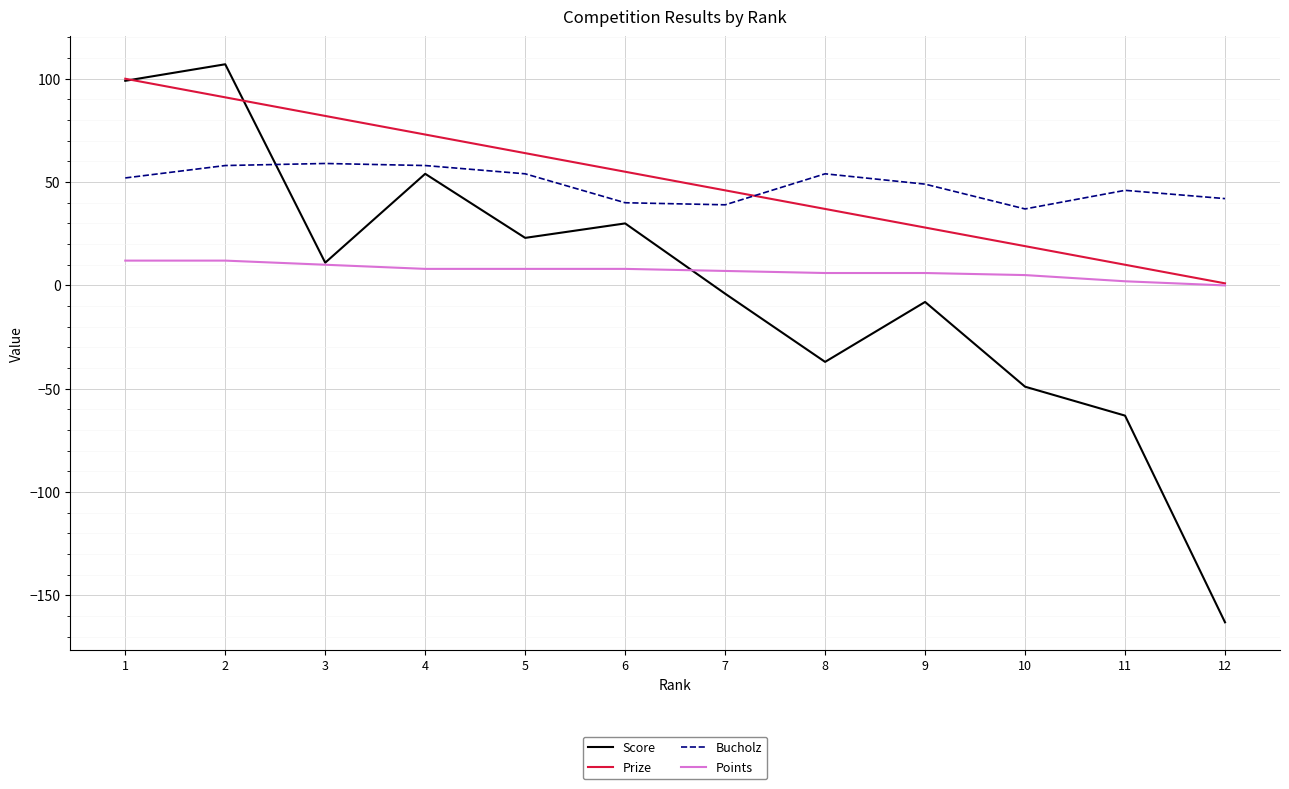

How many lines are shown in the chart?

4